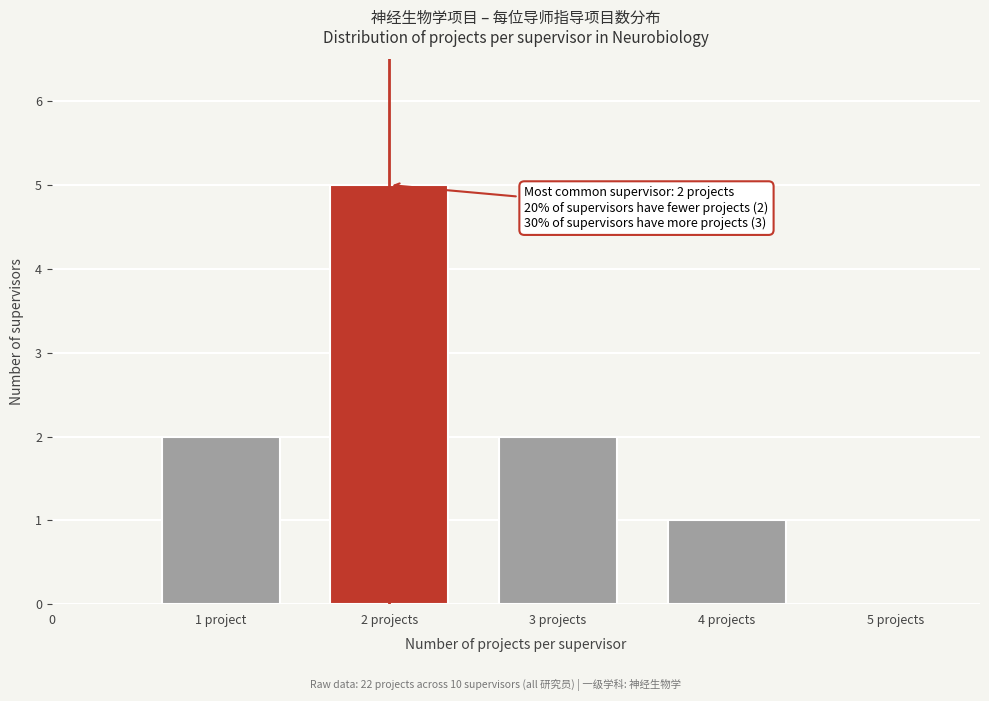

Reading right to left, list all the values displayed in this chart.

4 projects=1	3 projects=2	2 projects=5	1 project=2